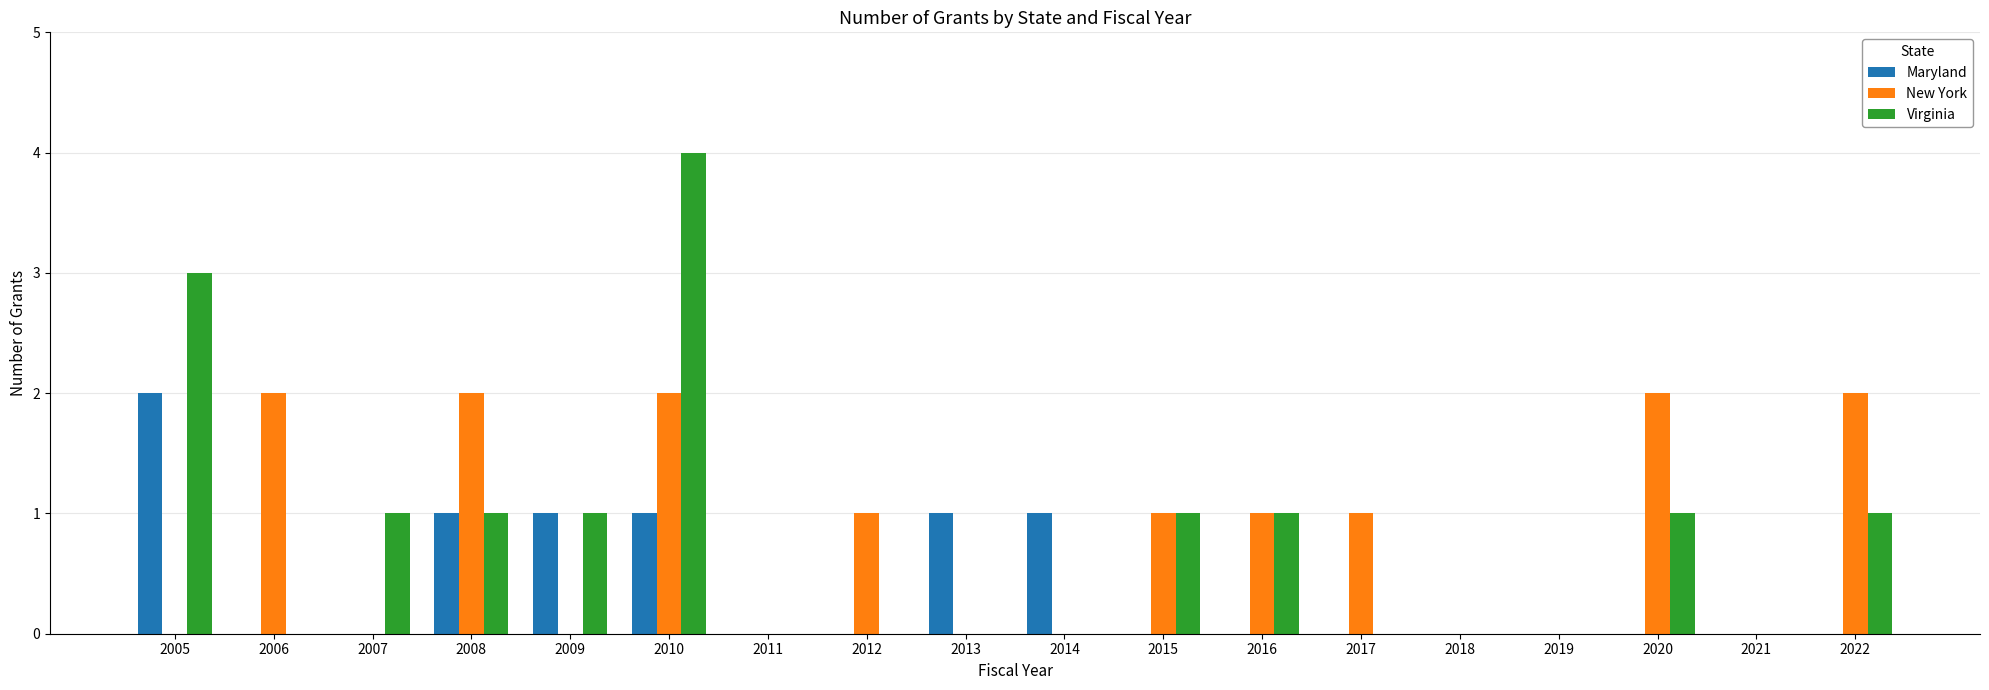

What is the sum of all Maryland values?

7